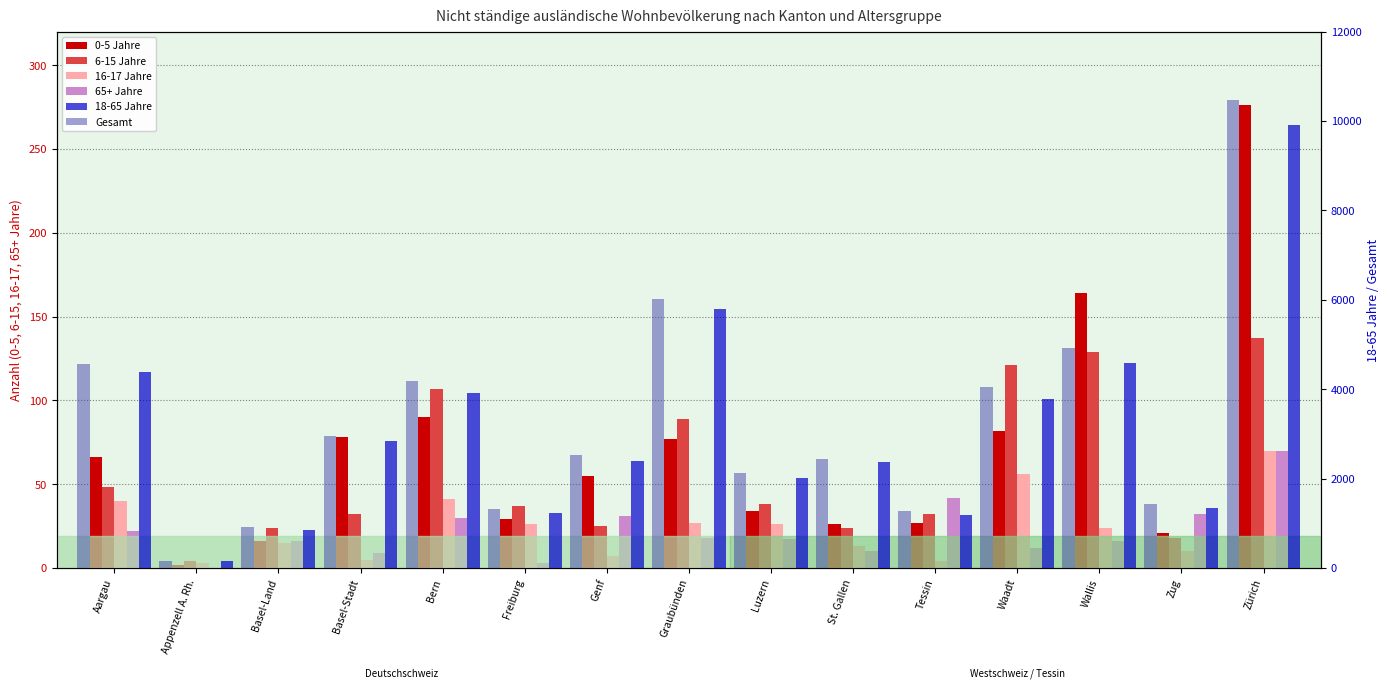

Reading left to right, extract all data points from this chart.

0-5 Jahre: Aargau=66	Appenzell A. Rh.=2	Basel-Land=16	Basel-Stadt=78	Bern=90	Freiburg=29	Genf=55	Graubünden=77	Luzern=34	St. Gallen=26	Tessin=27	Waadt=82	Wallis=164	Zug=21	Zürich=276
6-15 Jahre: Aargau=48	Appenzell A. Rh.=4	Basel-Land=24	Basel-Stadt=32	Bern=107	Freiburg=37	Genf=25	Graubünden=89	Luzern=38	St. Gallen=24	Tessin=32	Waadt=121	Wallis=129	Zug=18	Zürich=137
16-17 Jahre: Aargau=40	Appenzell A. Rh.=3	Basel-Land=15	Basel-Stadt=5	Bern=41	Freiburg=26	Genf=7	Graubünden=27	Luzern=26	St. Gallen=13	Tessin=4	Waadt=56	Wallis=24	Zug=10	Zürich=70
65+ Jahre: Aargau=22	Appenzell A. Rh.=0	Basel-Land=16	Basel-Stadt=9	Bern=30	Freiburg=3	Genf=31	Graubünden=18	Luzern=17	St. Gallen=10	Tessin=42	Waadt=12	Wallis=16	Zug=32	Zürich=70
18-65 Jahre: Aargau=4387	Appenzell A. Rh.=151	Basel-Land=853	Basel-Stadt=2838	Bern=3918	Freiburg=1225	Genf=2398	Graubünden=5799	Luzern=2014	St. Gallen=2366	Tessin=1176	Waadt=3784	Wallis=4596	Zug=1347	Zürich=9921
Gesamt: Aargau=4563	Appenzell A. Rh.=160	Basel-Land=924	Basel-Stadt=2962	Bern=4186	Freiburg=1320	Genf=2516	Graubünden=6010	Luzern=2129	St. Gallen=2439	Tessin=1281	Waadt=4055	Wallis=4929	Zug=1428	Zürich=10474